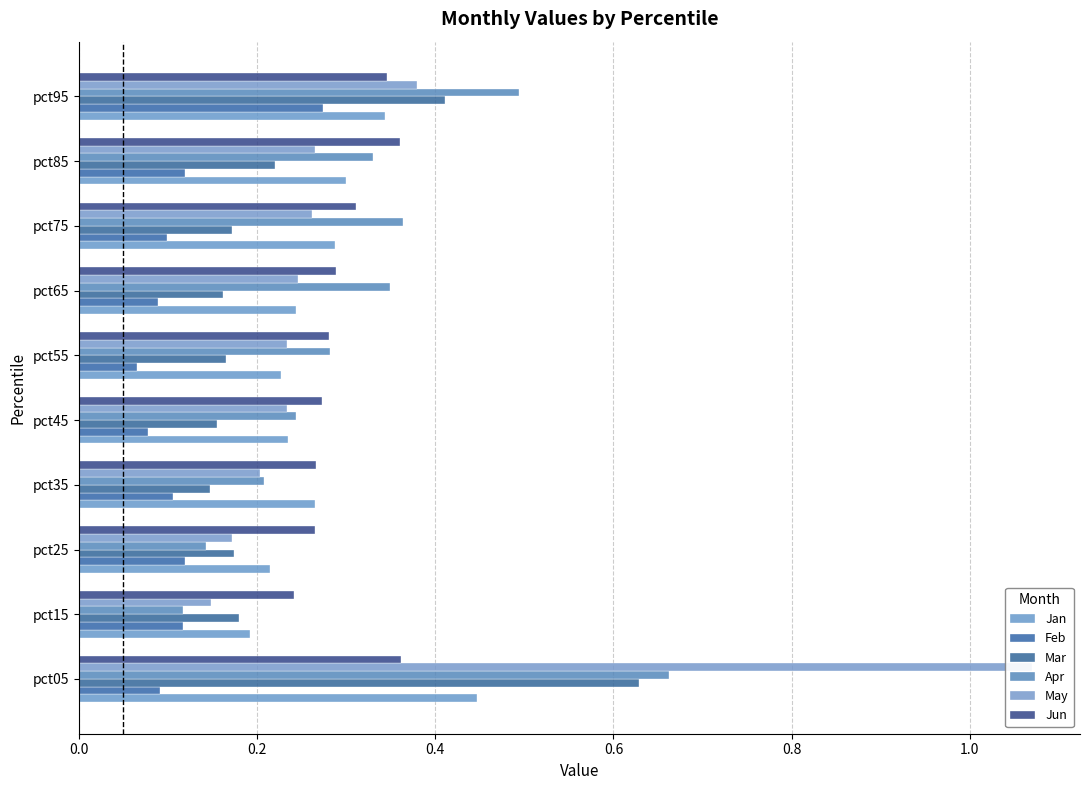

What are all the series names shown in the legend?

Jan, Feb, Mar, Apr, May, Jun